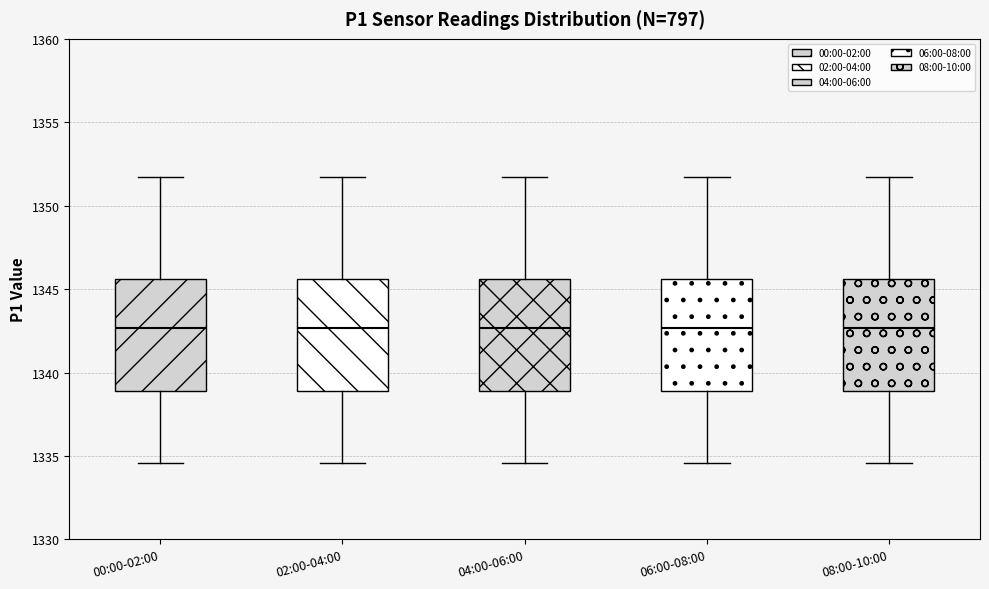

Where is the upper edge of the box for 08:00-10:00 on the y-axis? The values are not printed on the chart, so give them approximately, as read against the axis.

1345.5